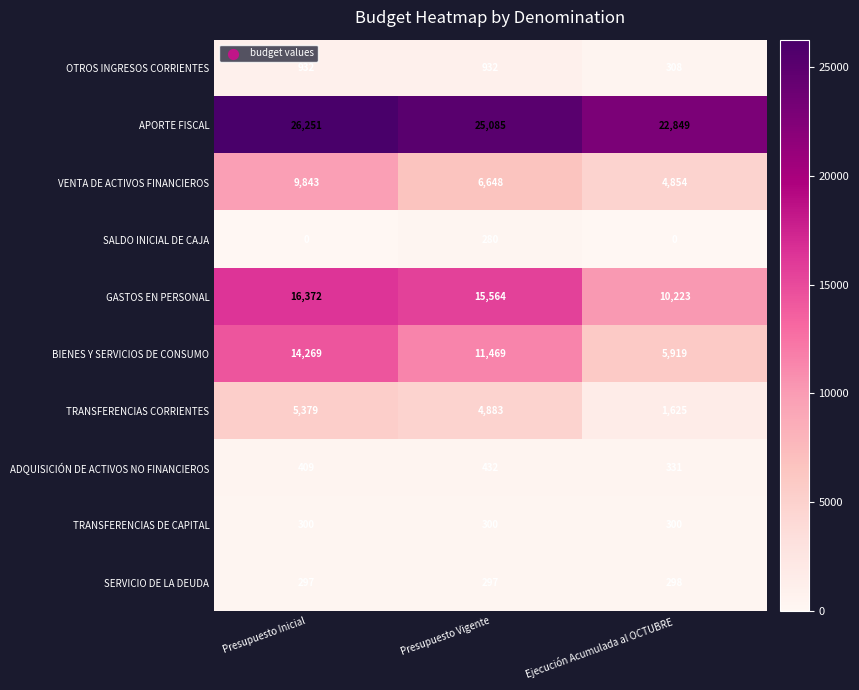

Which series changed the most between Presupuesto Inicial and Presupuesto Vigente?

VENTA DE ACTIVOS FINANCIEROS